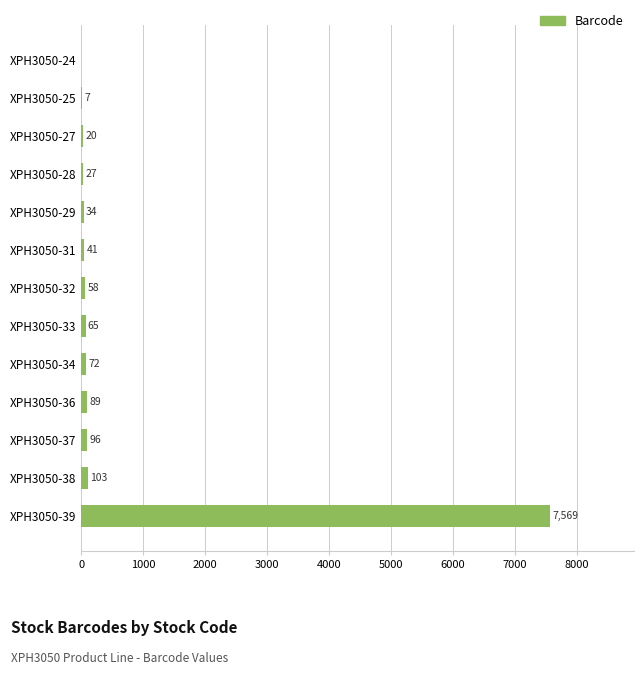

Reading bottom to top, transcribe all the data shown in this chart.

XPH3050-39=7569	XPH3050-38=103	XPH3050-37=96	XPH3050-36=89	XPH3050-34=72	XPH3050-33=65	XPH3050-32=58	XPH3050-31=41	XPH3050-29=34	XPH3050-28=27	XPH3050-27=20	XPH3050-25=7	XPH3050-24=0